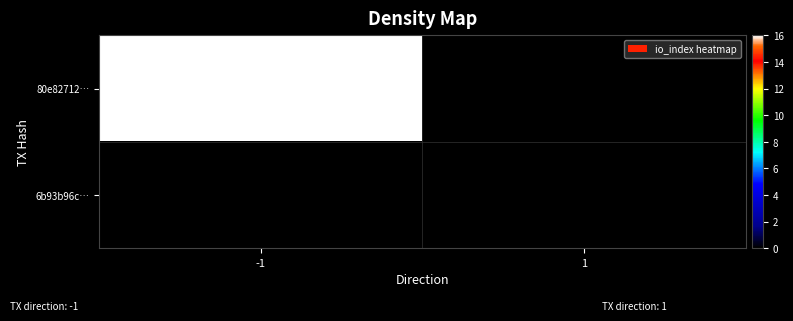

Which category has the highest value across all series?

-1